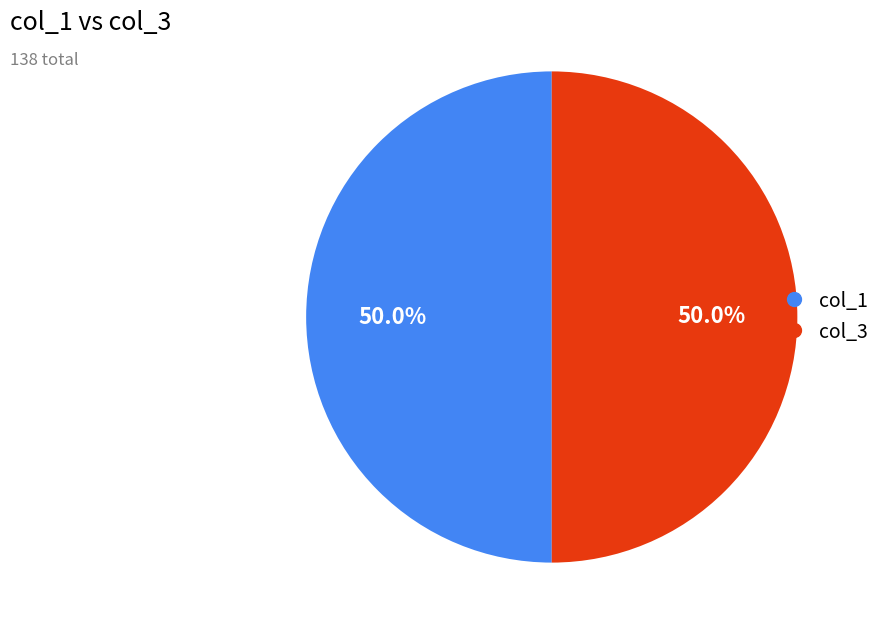

To the nearest percent, what is the difference between the largest and smallest slice percentages?

0%